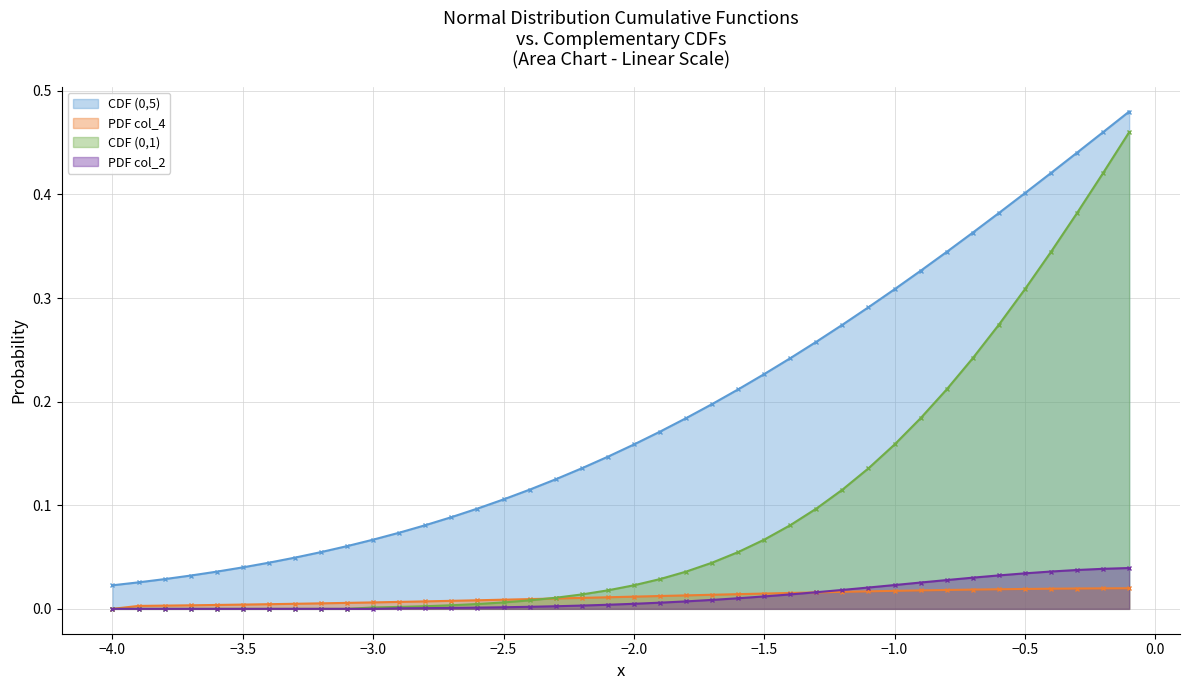

True or false: (0,1) and col_2 cross at least once.

False